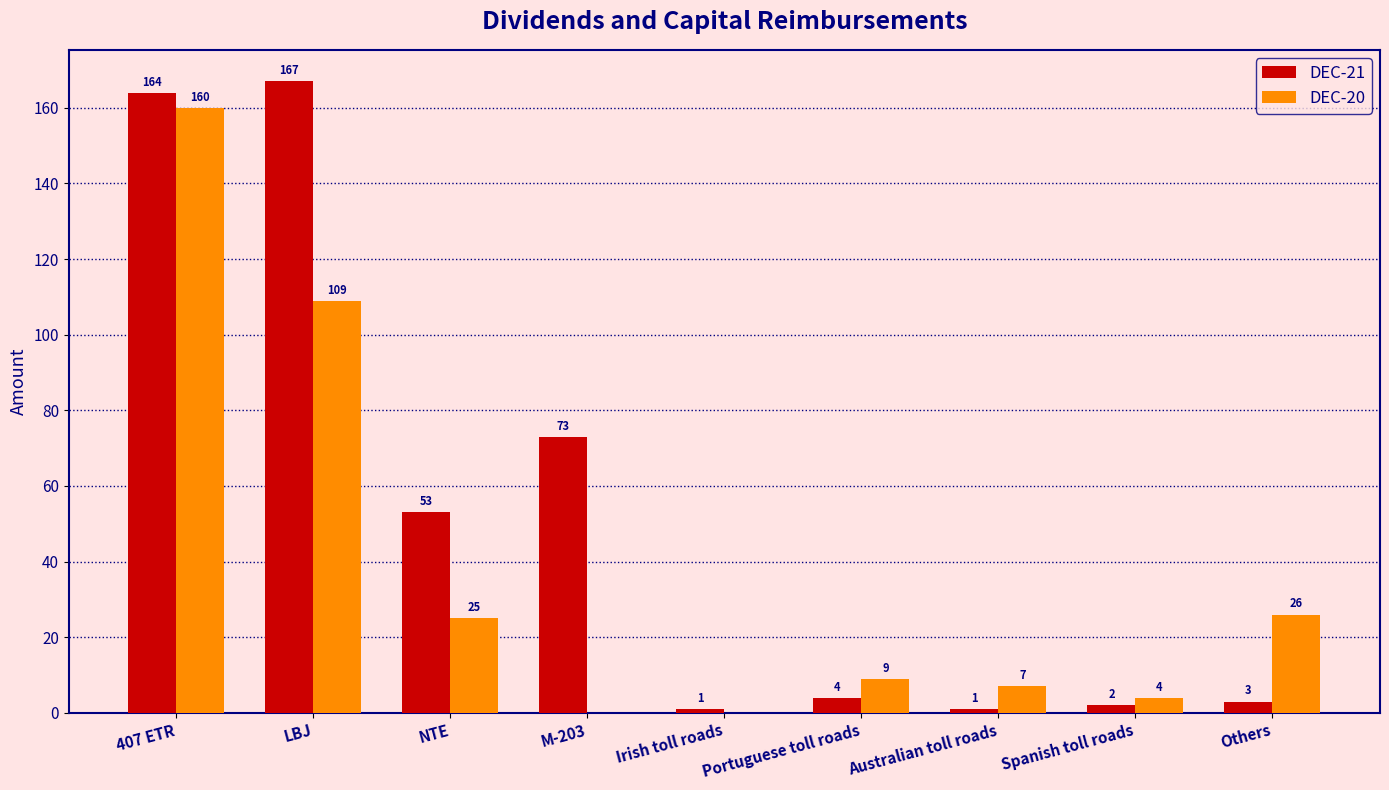

How many series are shown in this chart?

2